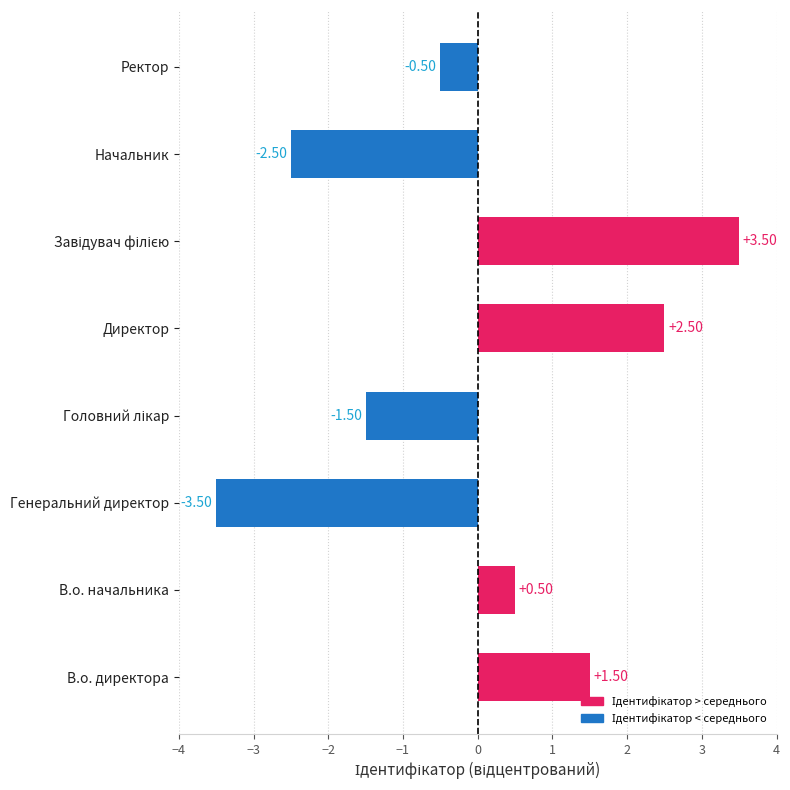

Does the chart contain any negative values?

Yes